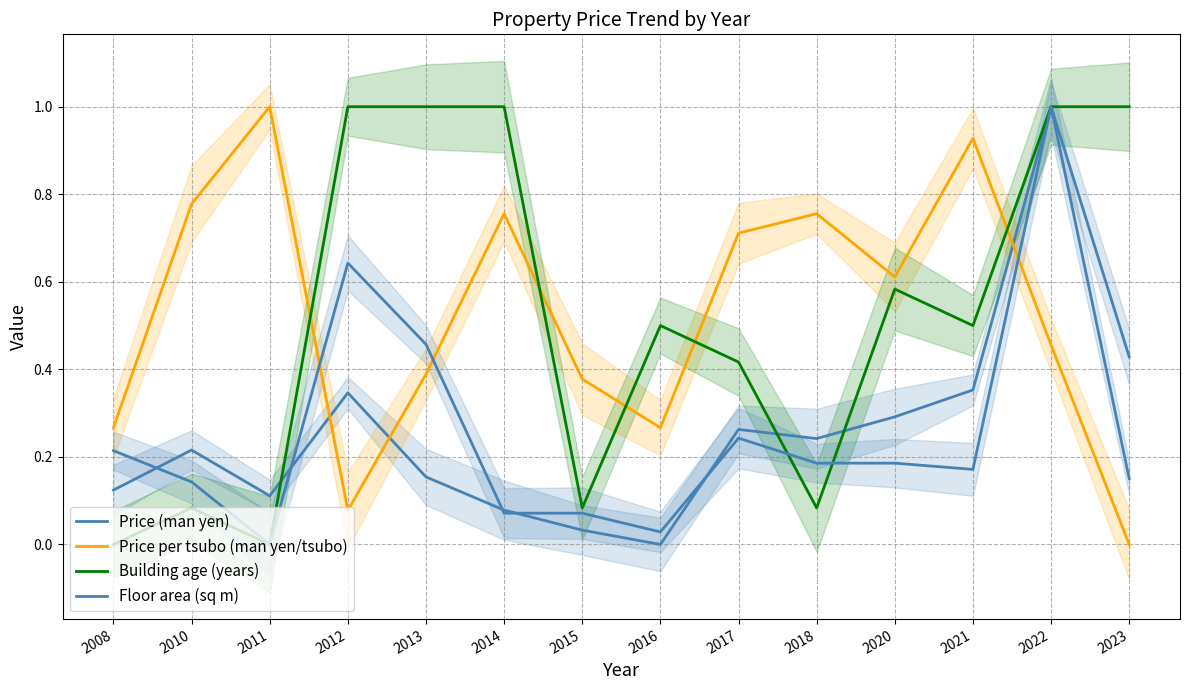

True or false: Building age (years) has a value of 0.6 at 2020.

True